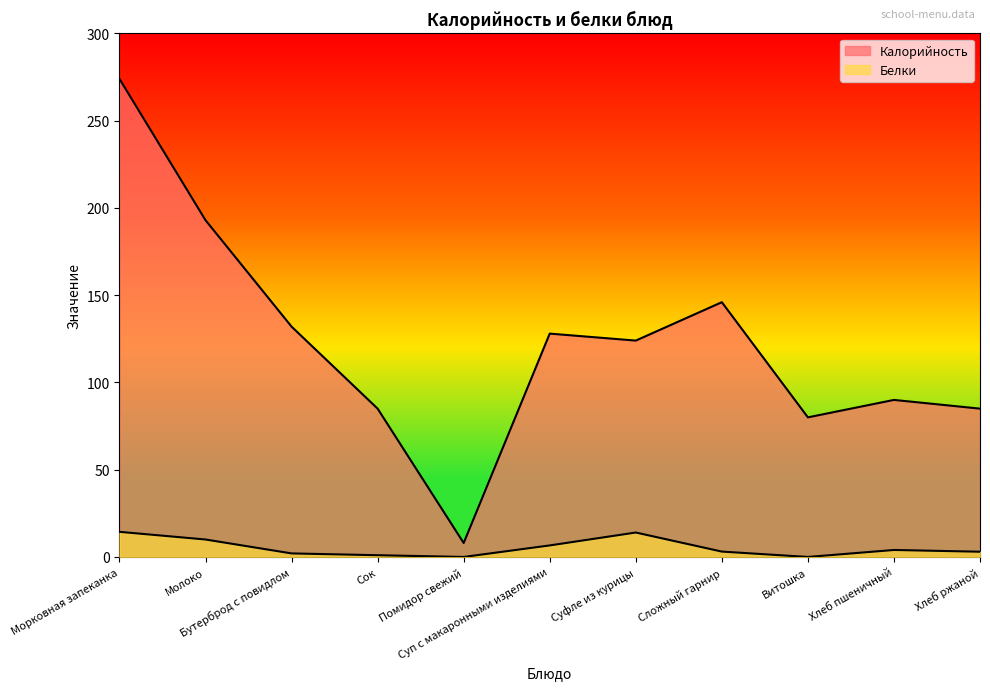

What is the sum of the Калорийность values at Суфле из курицы and Молоко?

317.0